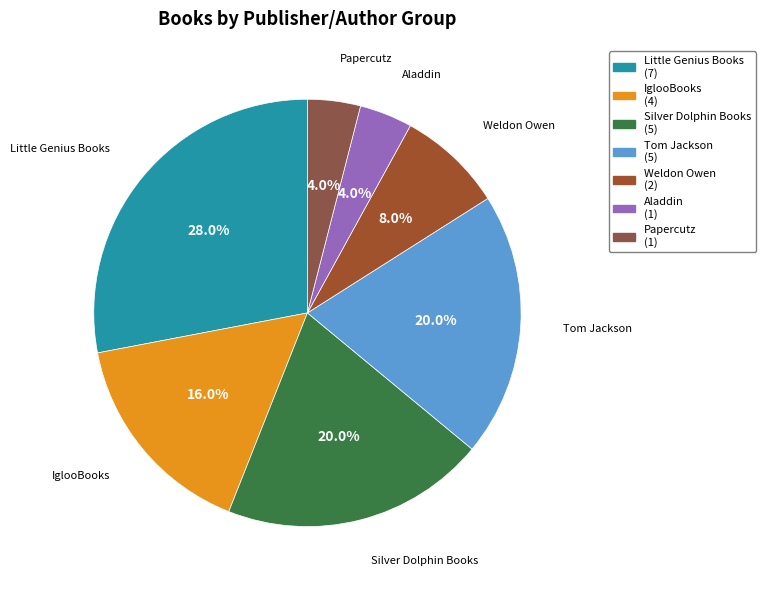

Which has a higher value, Weldon Owen or Aladdin?

Weldon Owen